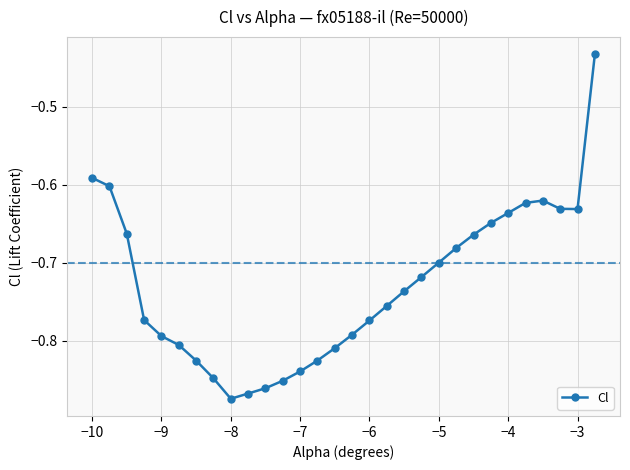

What is the difference between the maximum and minimum values?

0.4